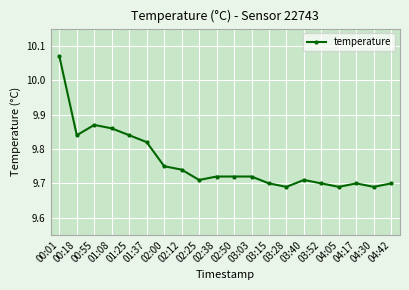

How many lines are shown in the chart?

1